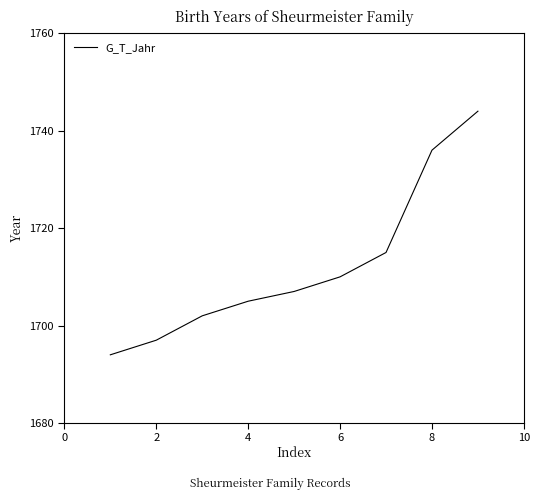

How many values are below 1707?

4